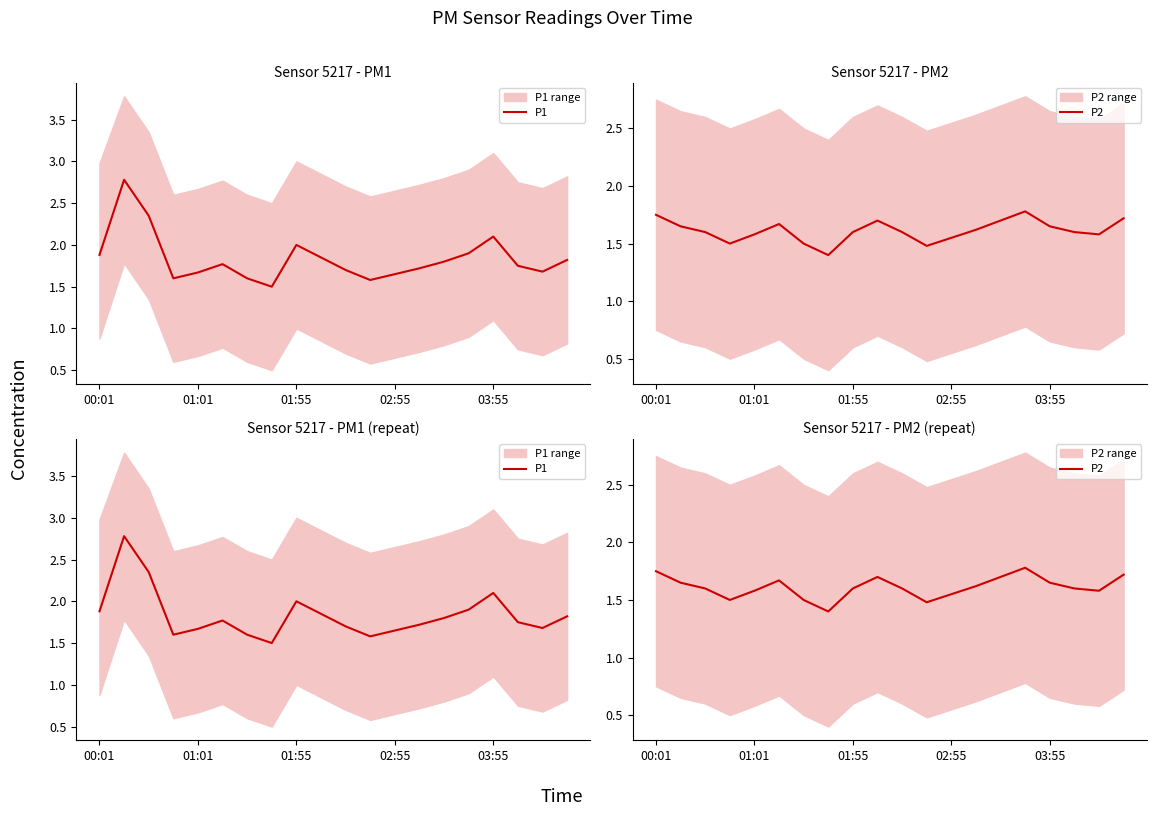

True or false: P1 and P2 intersect in this chart.

False